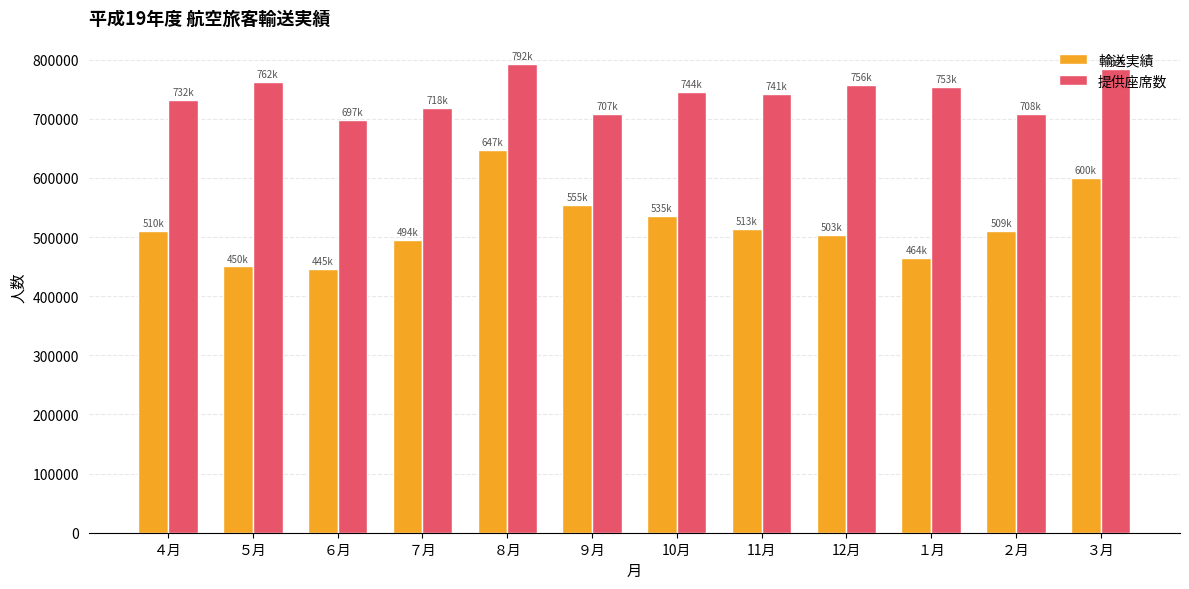

Which series has the largest range (max minus min)?

輸送実績